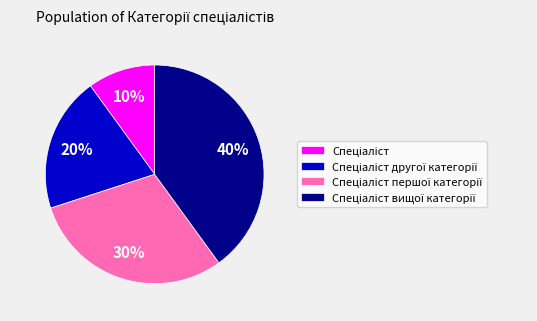

Is there any slice that represents more than half of the pie?

No